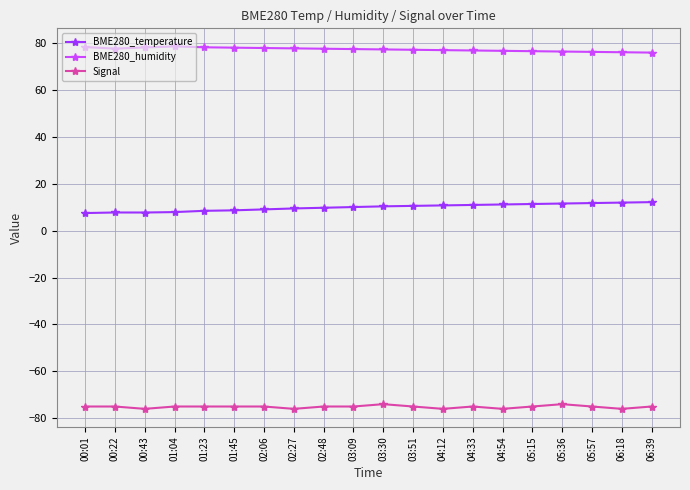

Is it true that Signal equals -118.9 at 03:30?

False